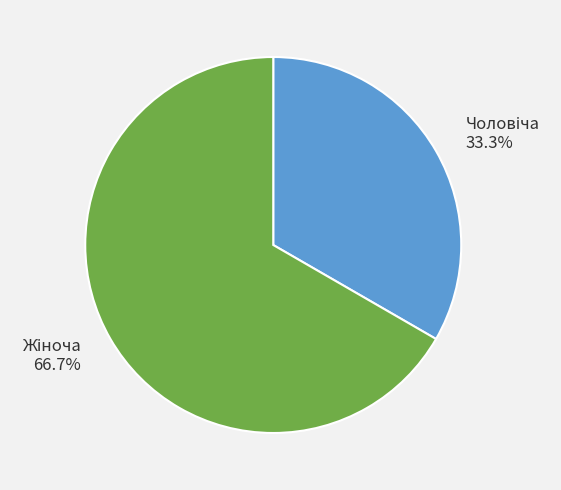

Is there any slice that represents more than half of the pie?

Yes